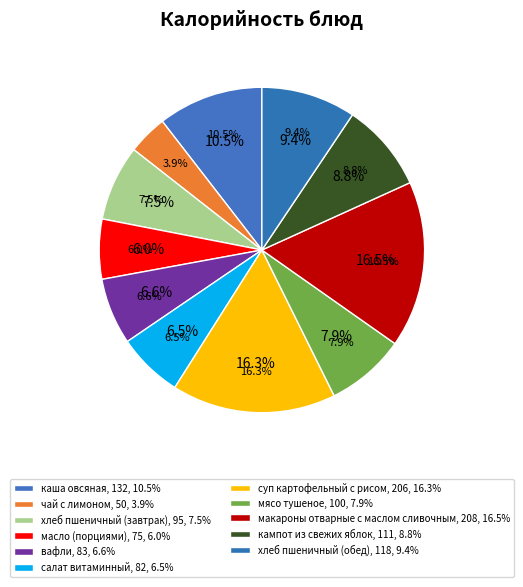

Between салат витаминный and чай с лимоном, which is larger?

салат витаминный